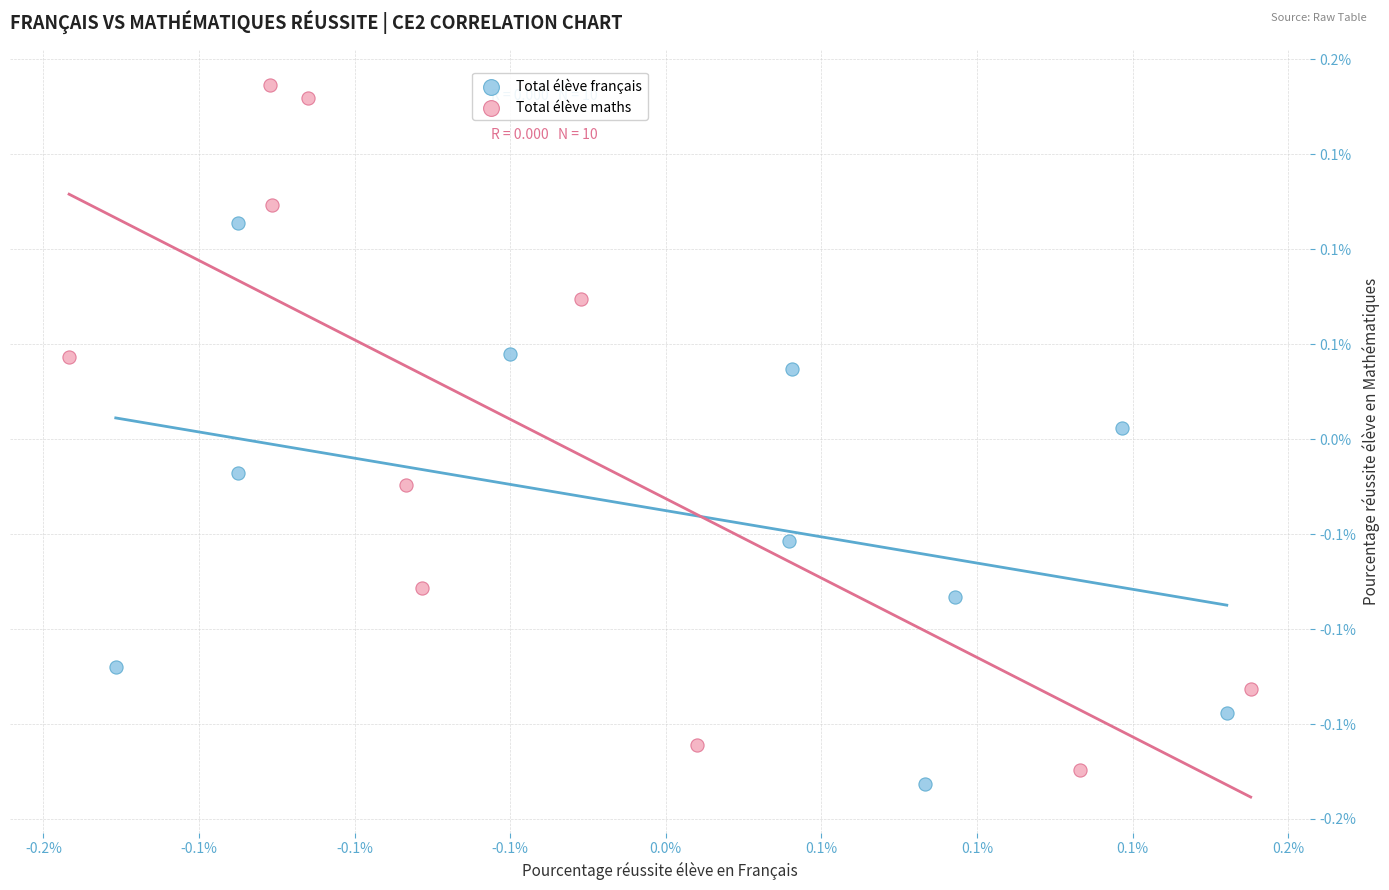

What are all the series names shown in the legend?

Total élève français, Total élève maths